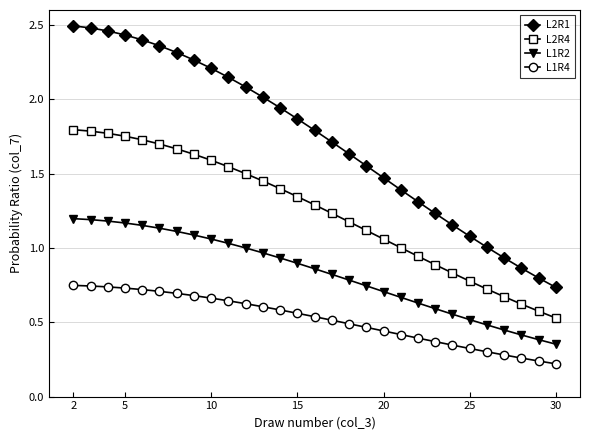

True or false: L1R2 and L2R4 intersect in this chart.

False